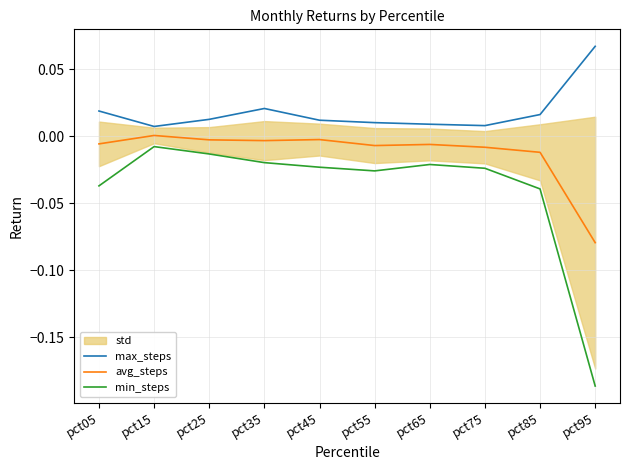

At how many categories does at least one series exceed 0?

10